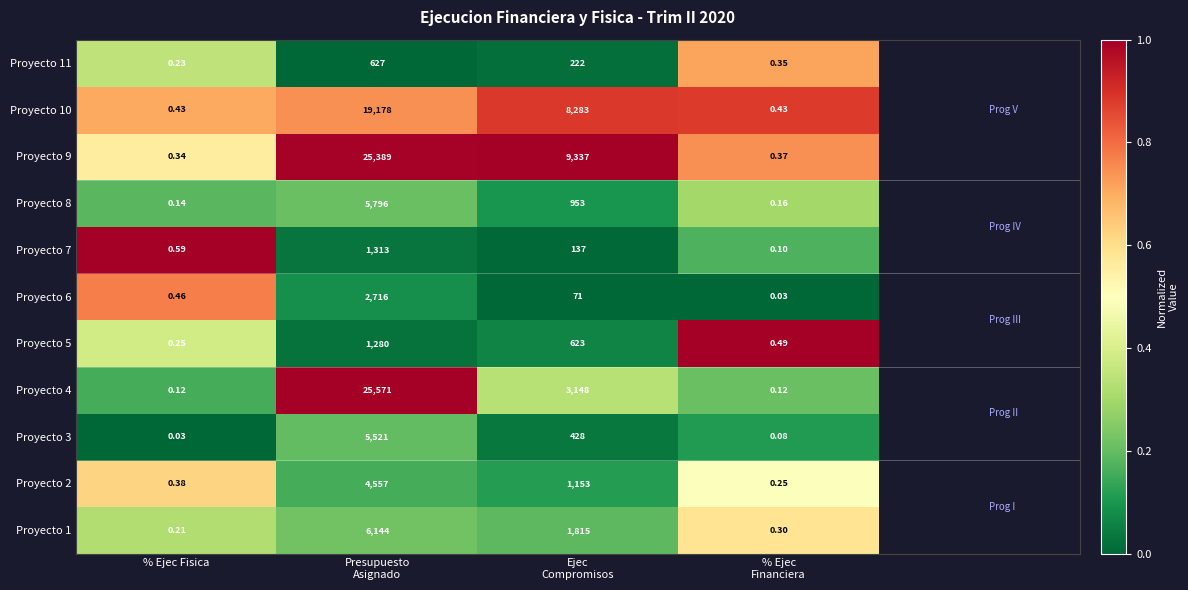

What is the total value across all series at % Ejec Fisica?

3.2